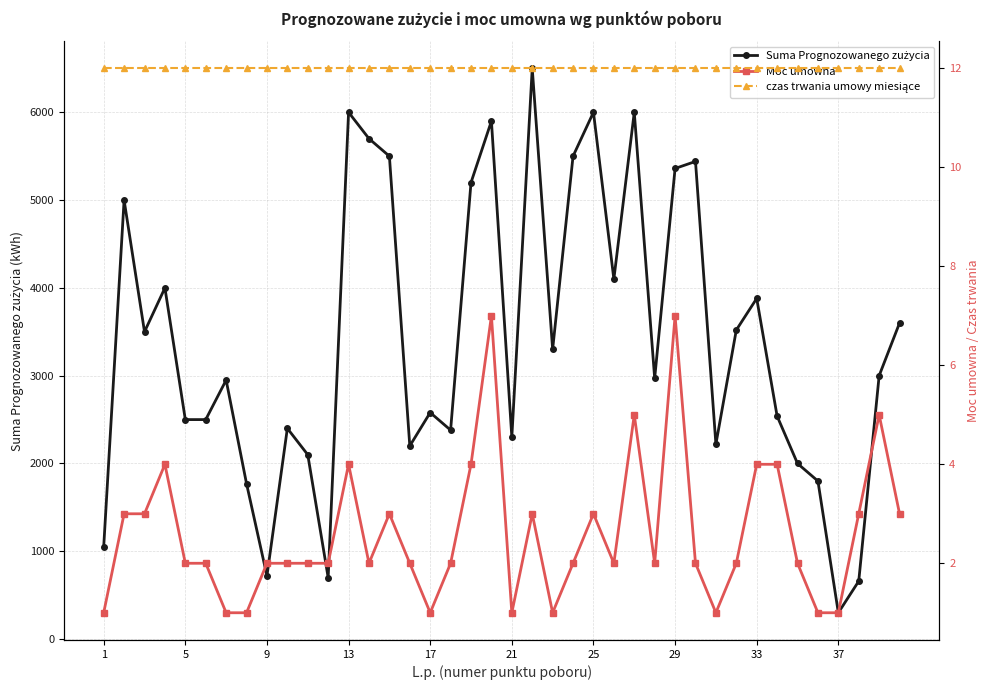

True or false: Suma Prognozowanego zużycia has more than 1 points higher than both neighbors.

True